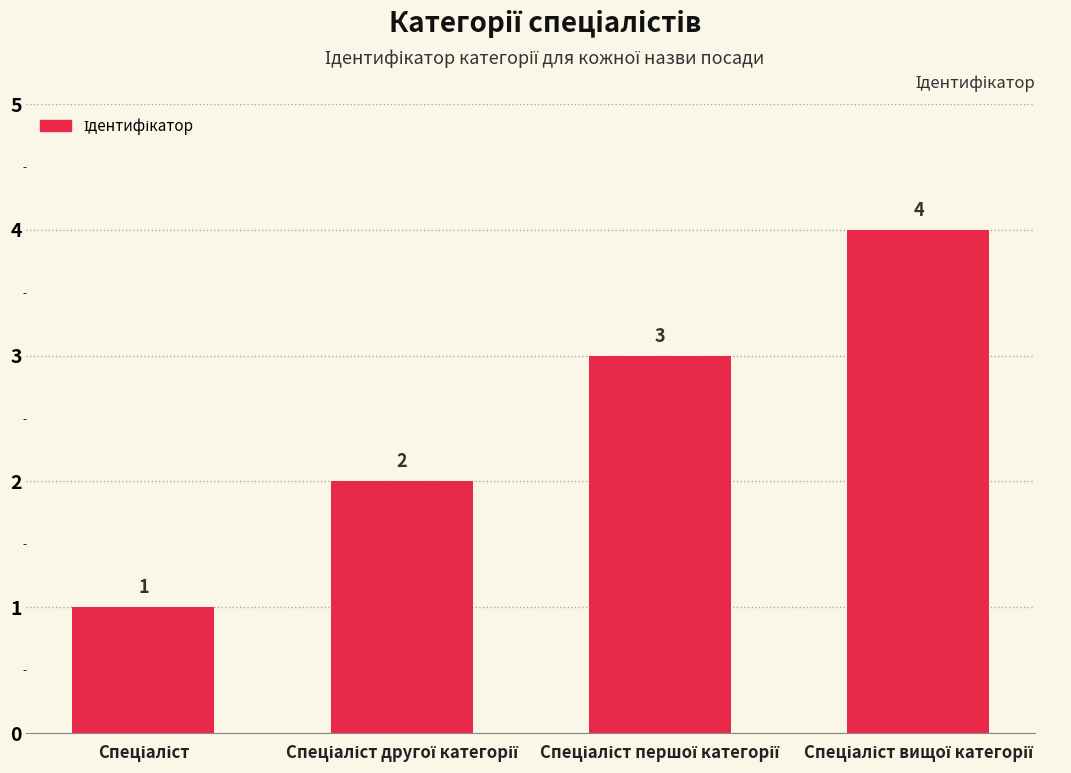

What is the maximum value shown in the chart?

4